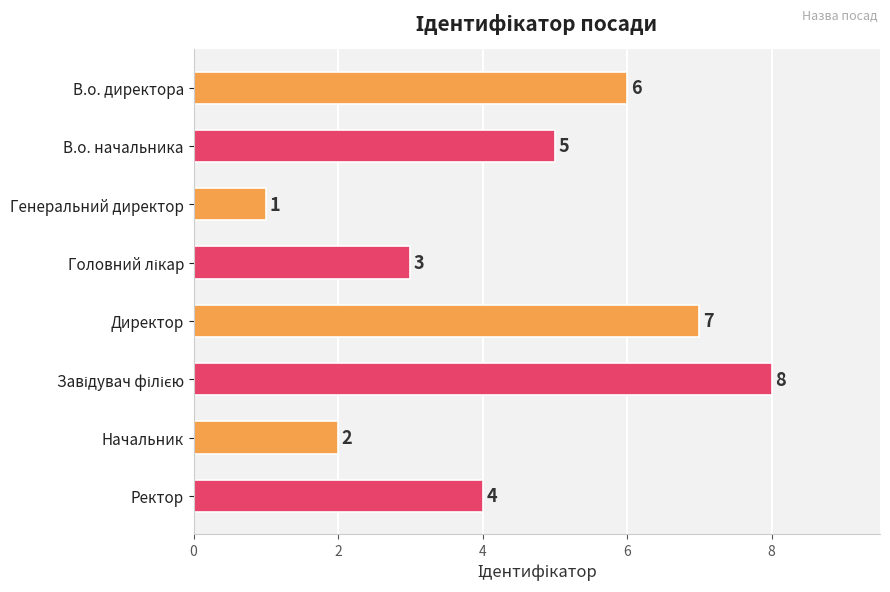

What is the difference between the maximum and minimum values?

7